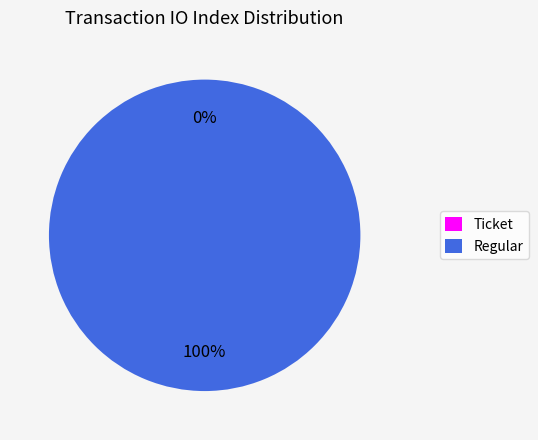

To the nearest percent, what percentage of the pie is Regular?

100%